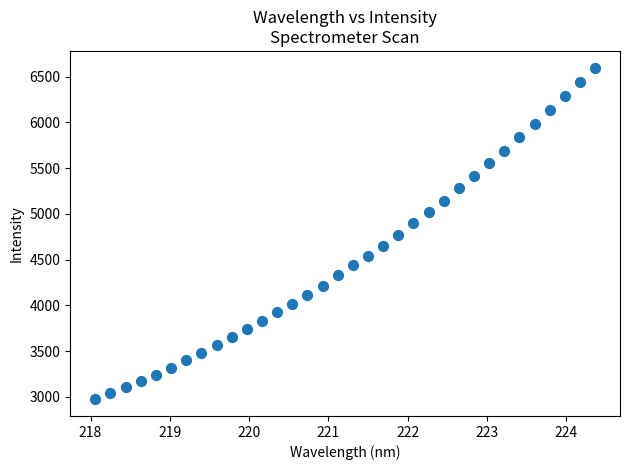

What is the range of Y values (max minus min)?

3625.4